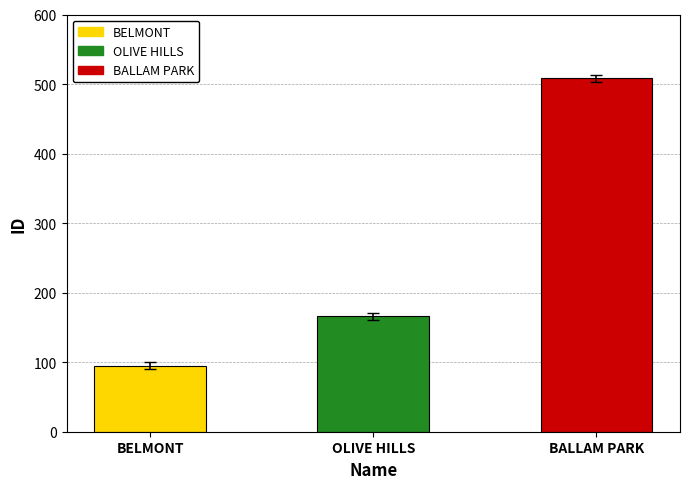

List the labels in order of value, smallest first.

BELMONT, OLIVE HILLS, BALLAM PARK